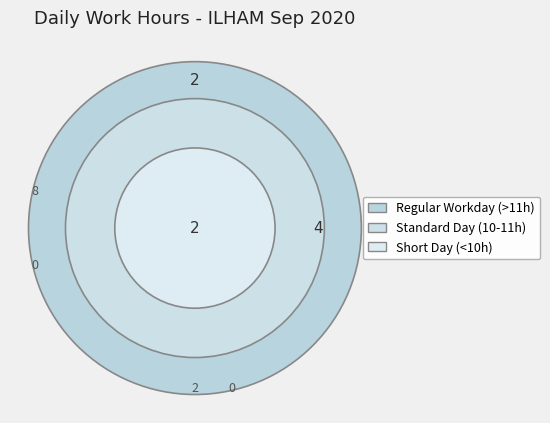

Does 13-Sun account for over 50% of the chart?

No